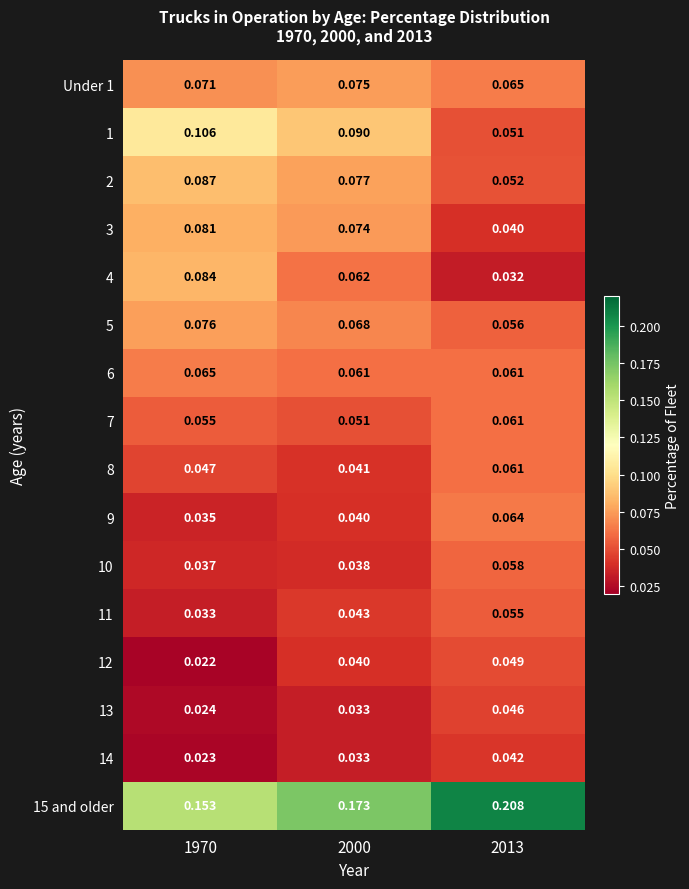

Is the value of 7 at 1970 greater than the value of Under 1 at 1970?

No